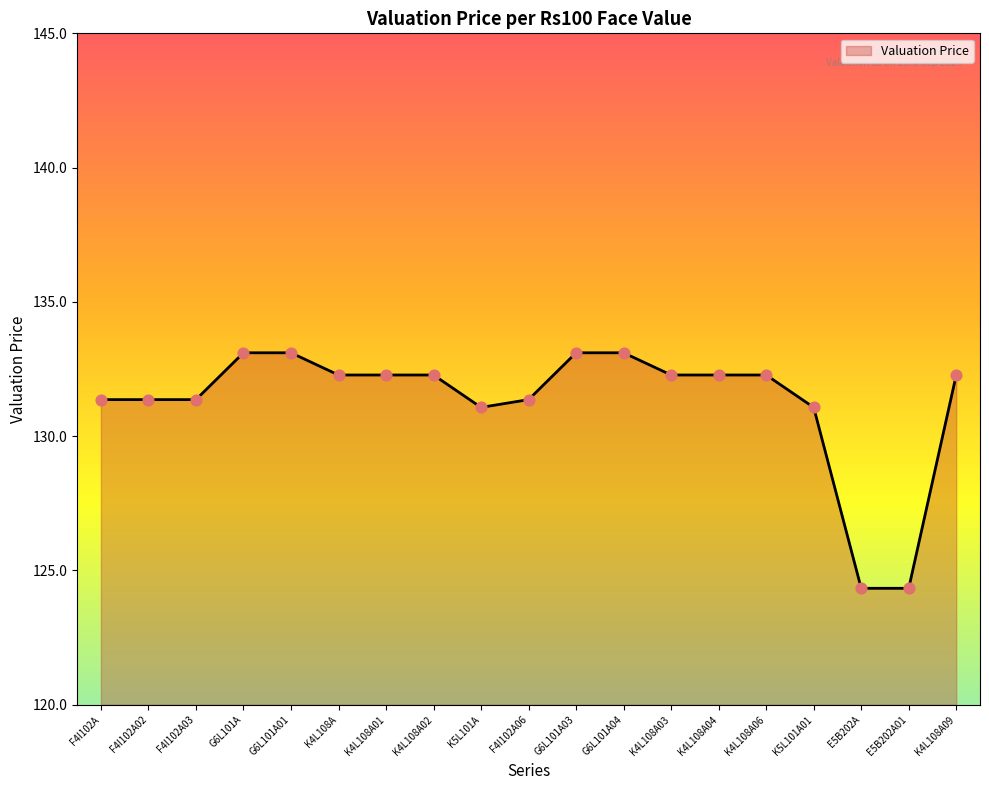

What is the change in value from G6L101A01 to K5L101A?

-2.0